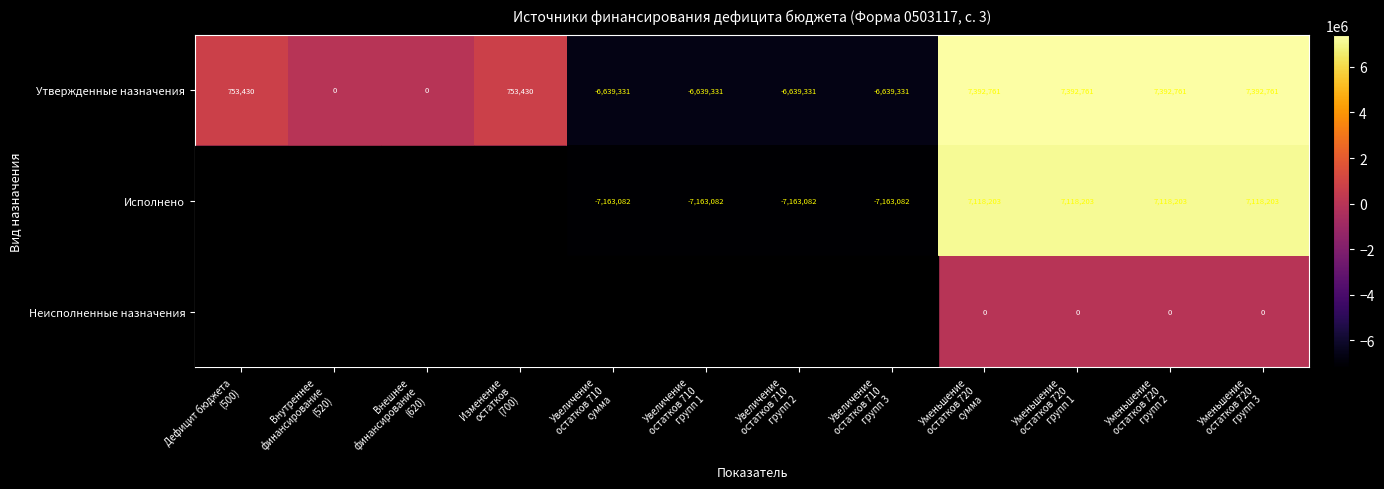

How many distinct data groups are displayed?

3